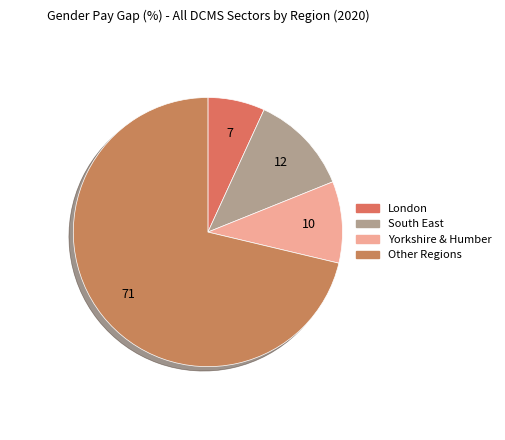

How many slices are in this pie chart?

4